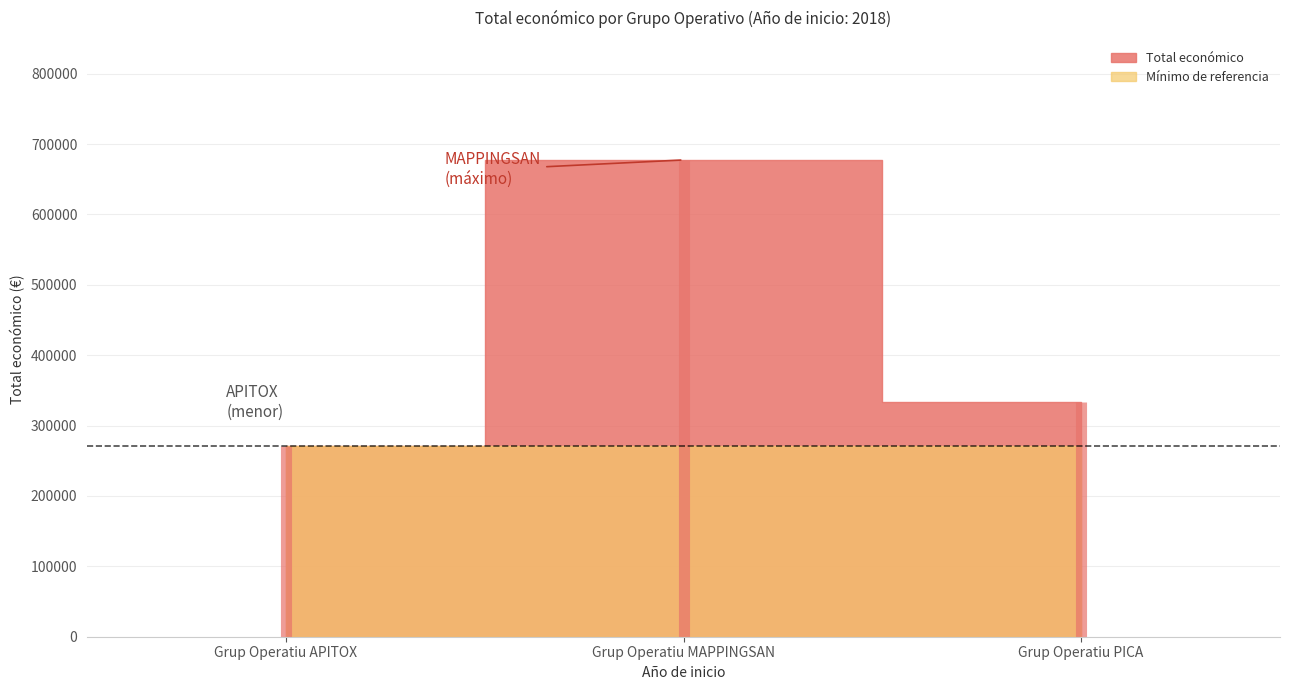

At which category does the chart reach its peak across all series?

Grup Operatiu MAPPINGSAN